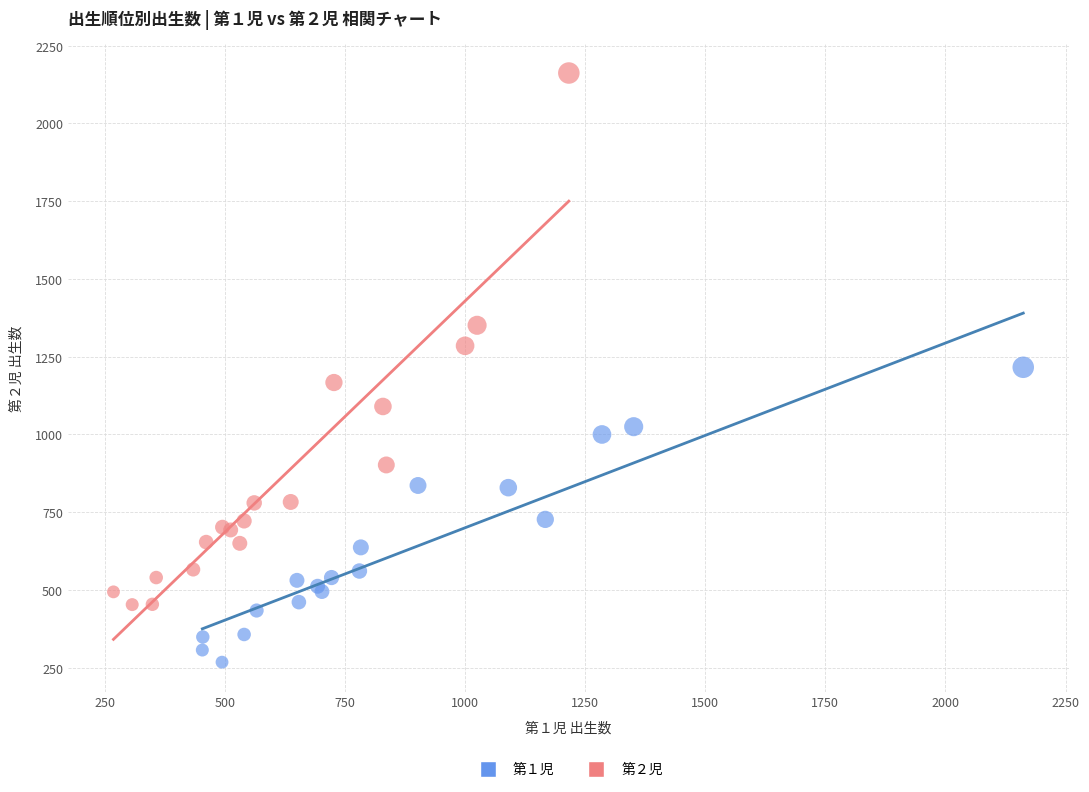

Which series contains the lowest Y value?

第１児